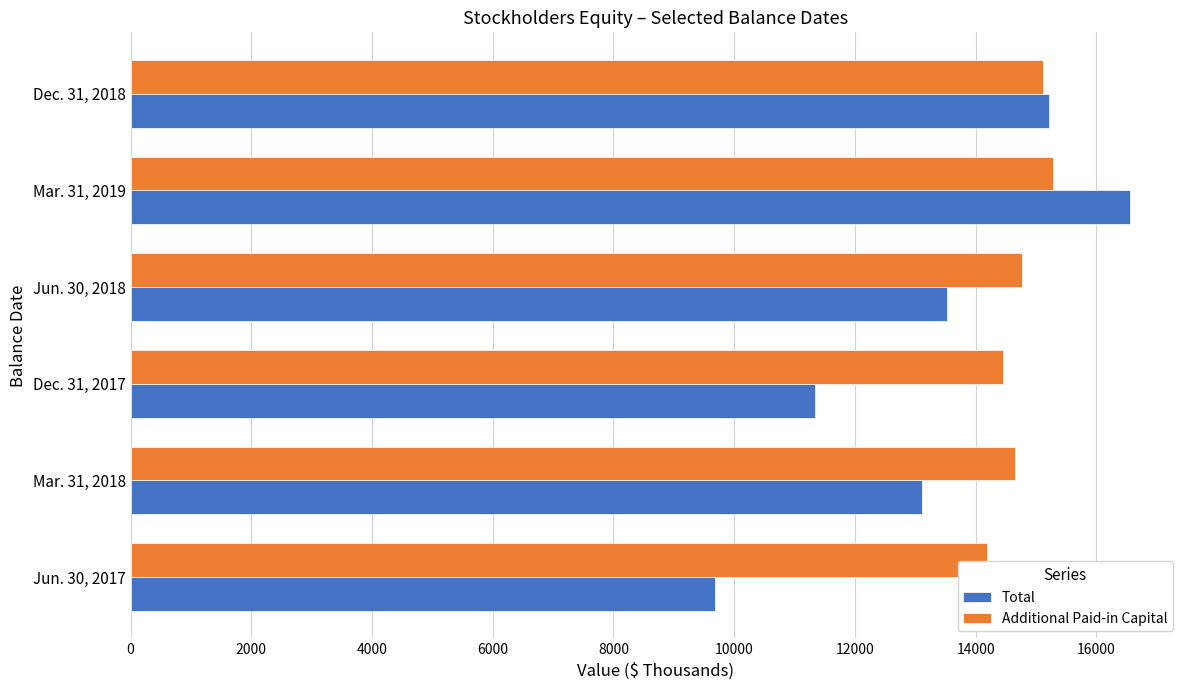

What are all the series names shown in the legend?

Total, Additional Paid-in Capital